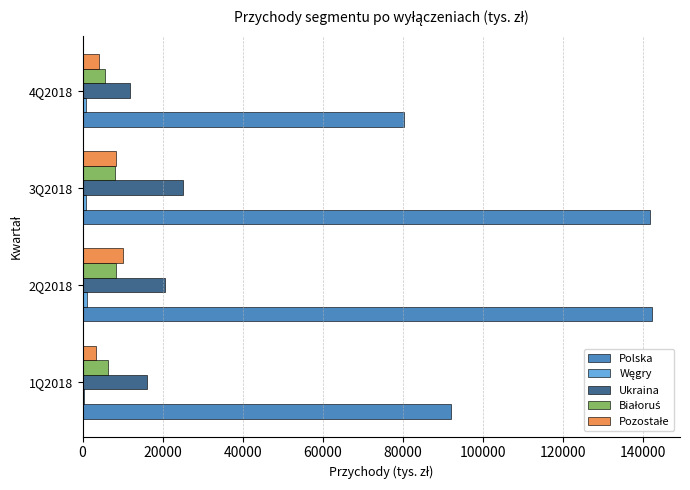

Which category has the highest value in the Ukraina series?

3Q2018